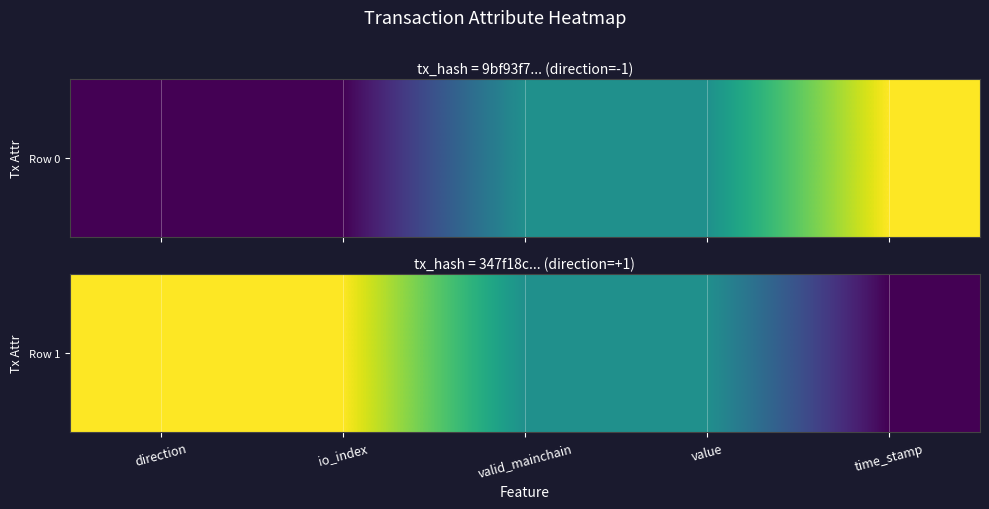

Reading right to left, transcribe all the data shown in this chart.

time_stamp=0.0	value=0.5	valid_mainchain=0.5	io_index=1.0	direction=1.0